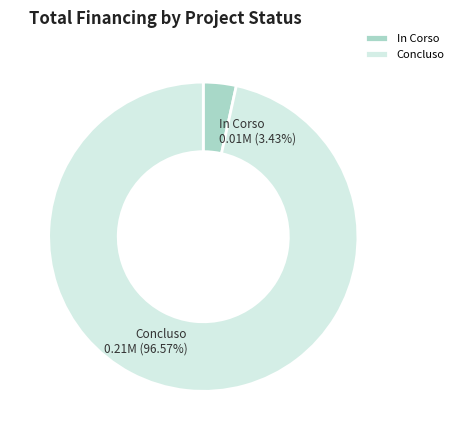

Do In Corso and Concluso together represent more than half of the pie?

Yes